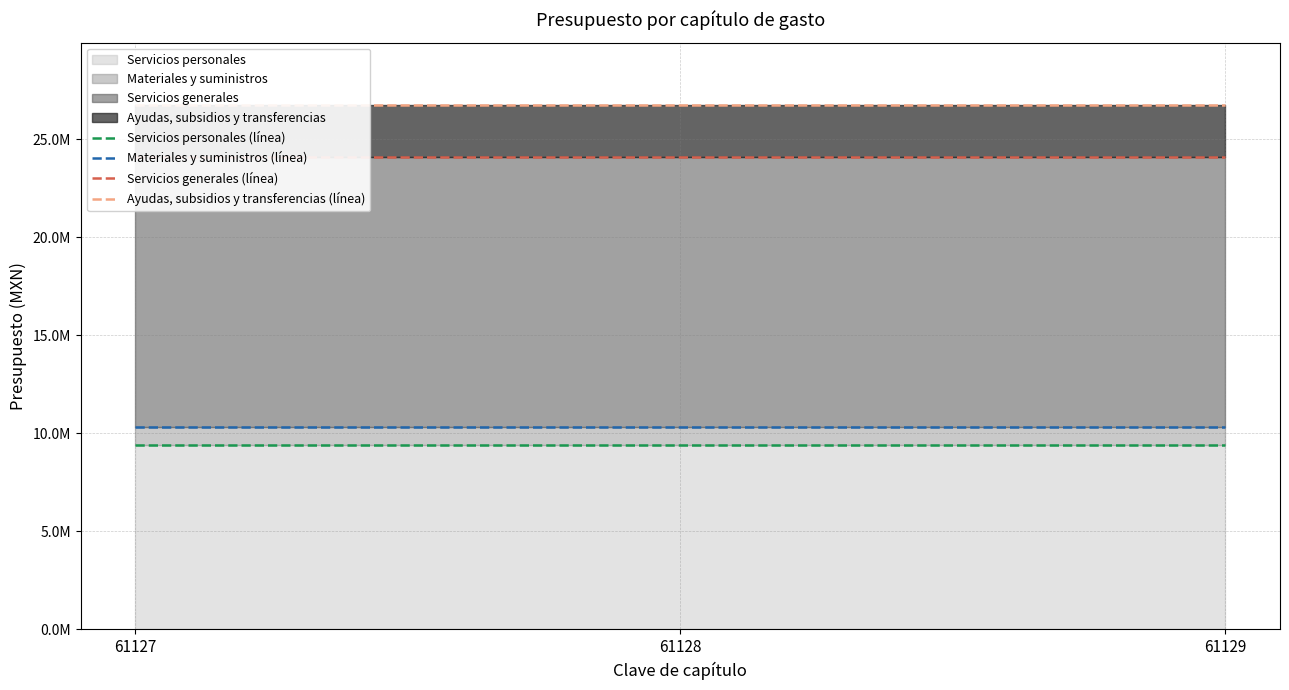

Reading right to left, list all the values displayed in this chart.

Servicios personales (línea): 61129=9395855	61128=9395855	61127=9395855
Materiales y suministros (línea): 61129=10327856	61128=10327856	61127=10327856
Servicios generales (línea): 61129=24081399	61128=24081399	61127=24081399
Ayudas, subsidios y transferencias (línea): 61129=26725799	61128=26725799	61127=26725799